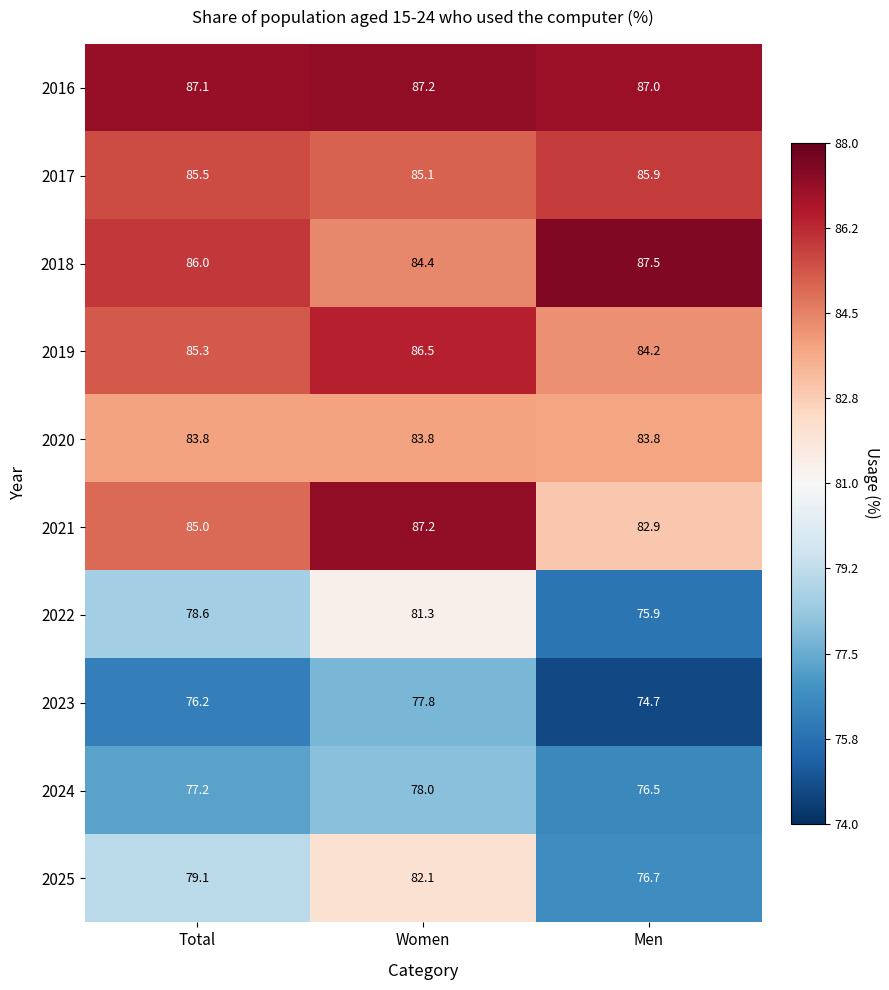

What is the spread (max minus min) of values at Men?

12.8